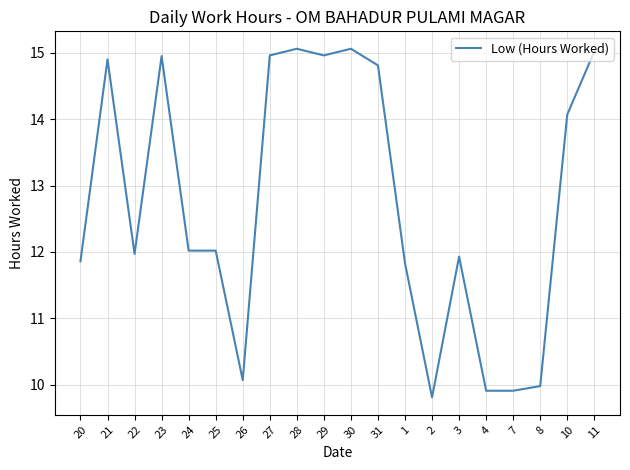

What is the smallest value displayed?

9.8